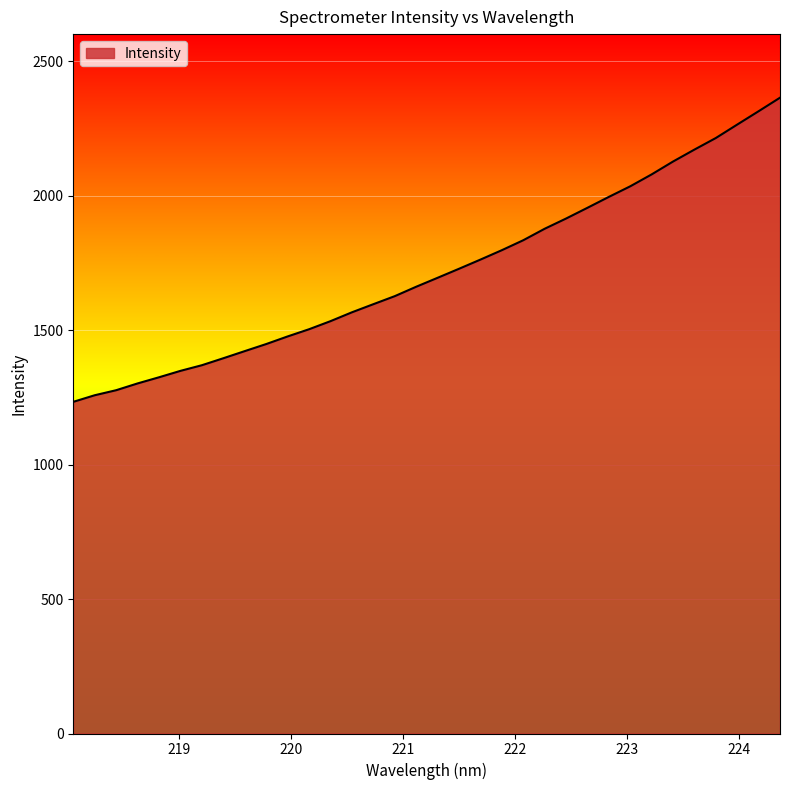

What is the maximum value shown in the chart?

2365.0